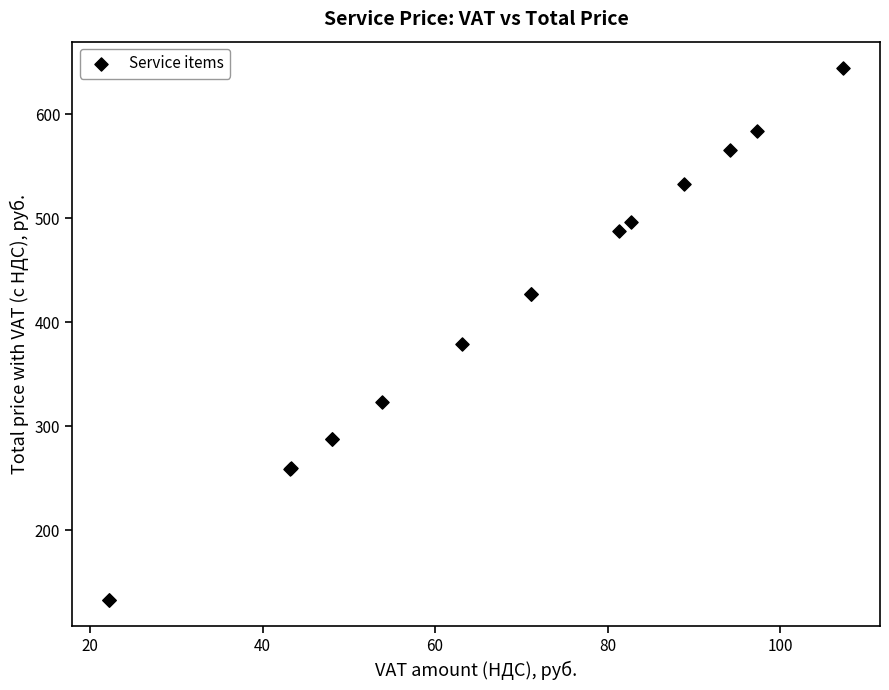

What Y value in the scatter plot is closest to 388?

379